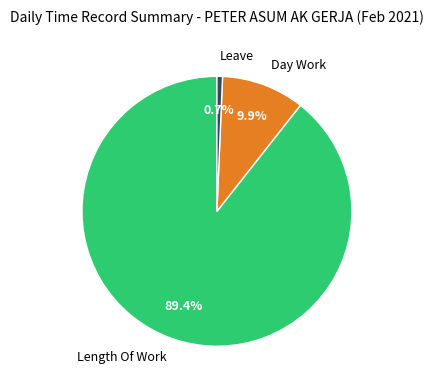

What is the largest slice in the pie chart?

Length Of Work